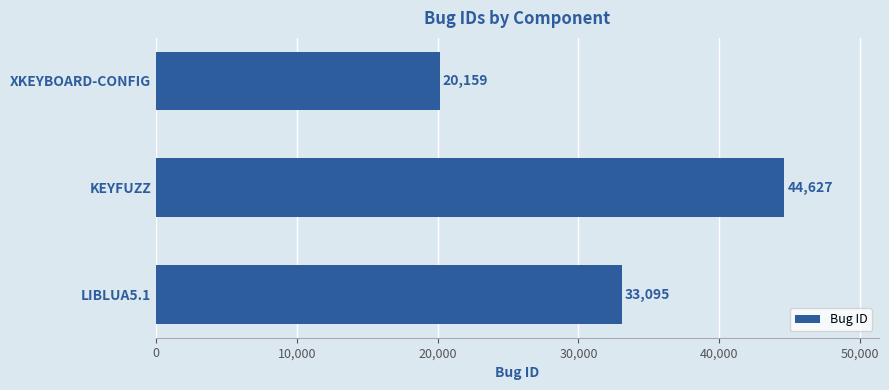

Which has a higher value, LIBLUA5.1 or XKEYBOARD-CONFIG?

LIBLUA5.1